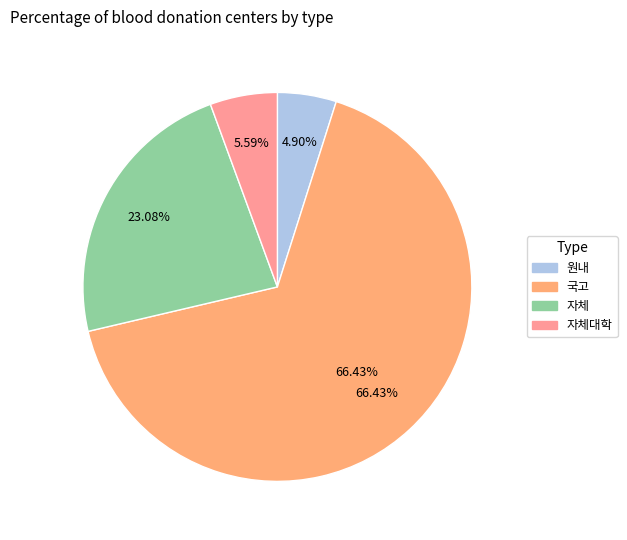

Is it true that 국고 is 66% of the pie?

True